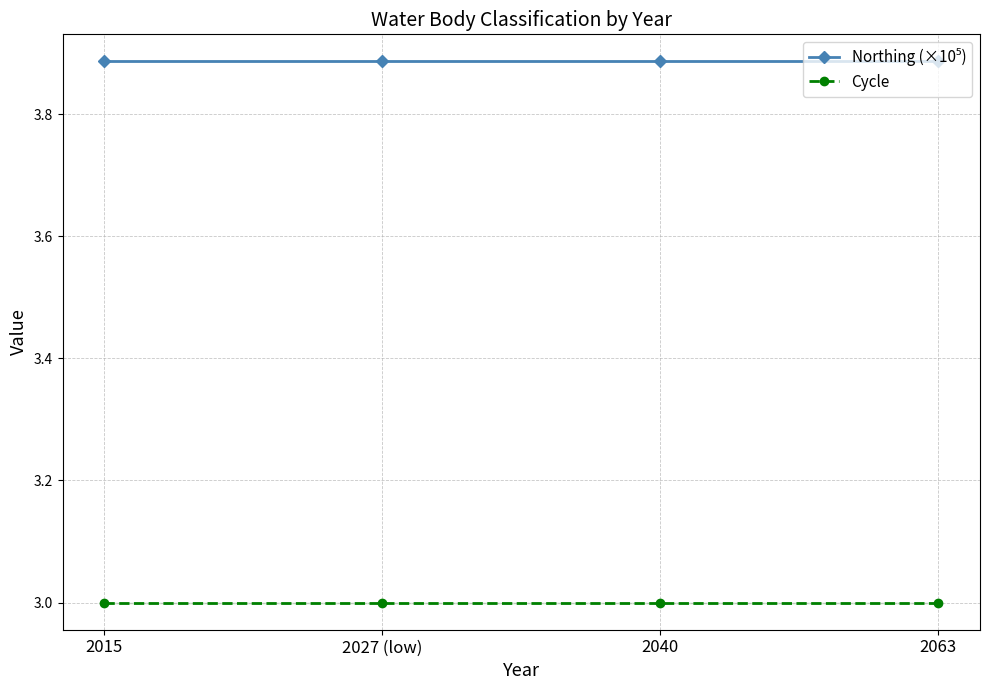

At which label is Northing (×10⁵) closest to 3?

2015